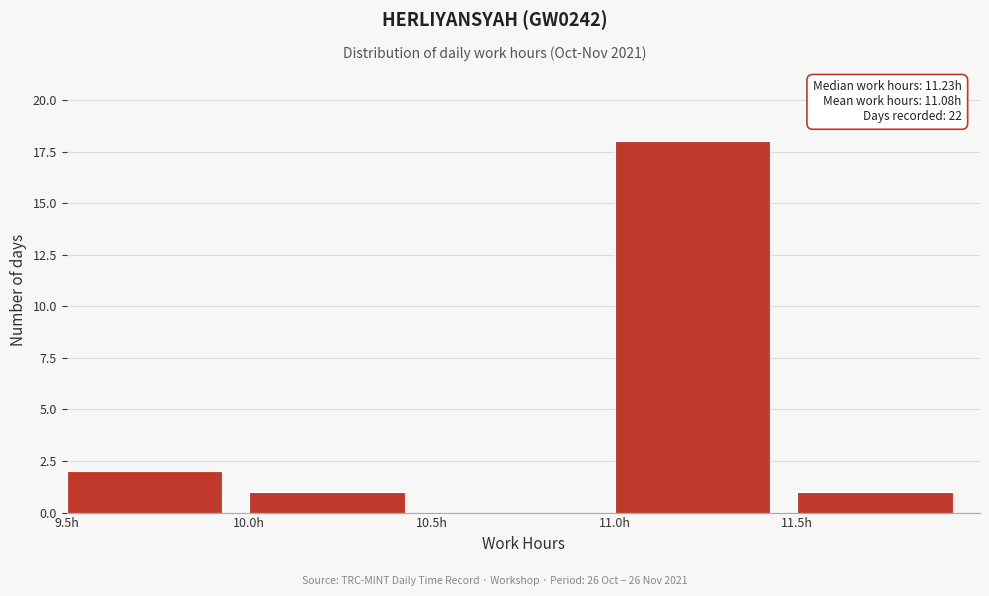

Which range on the x-axis has the tallest bar?

11.0 to 11.5